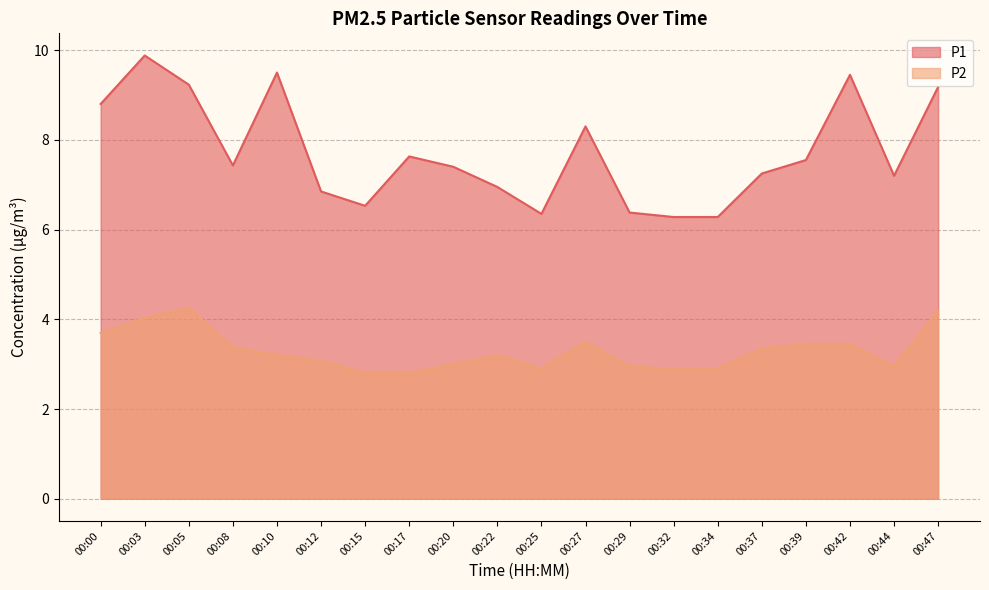

True or false: P1 and P2 intersect in this chart.

False